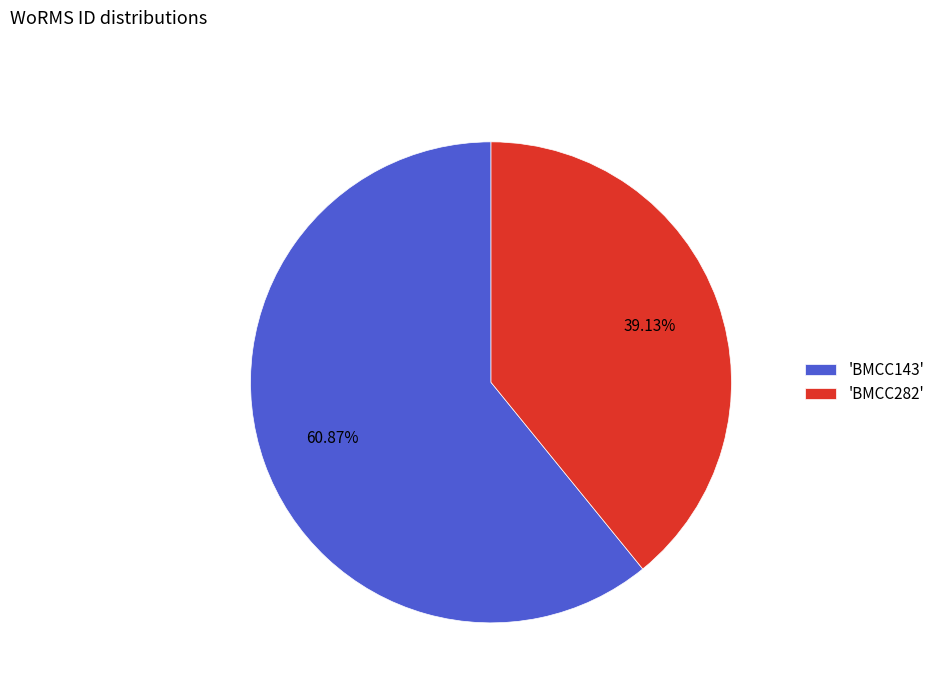

What is the smallest slice in the pie chart?

'BMCC282'